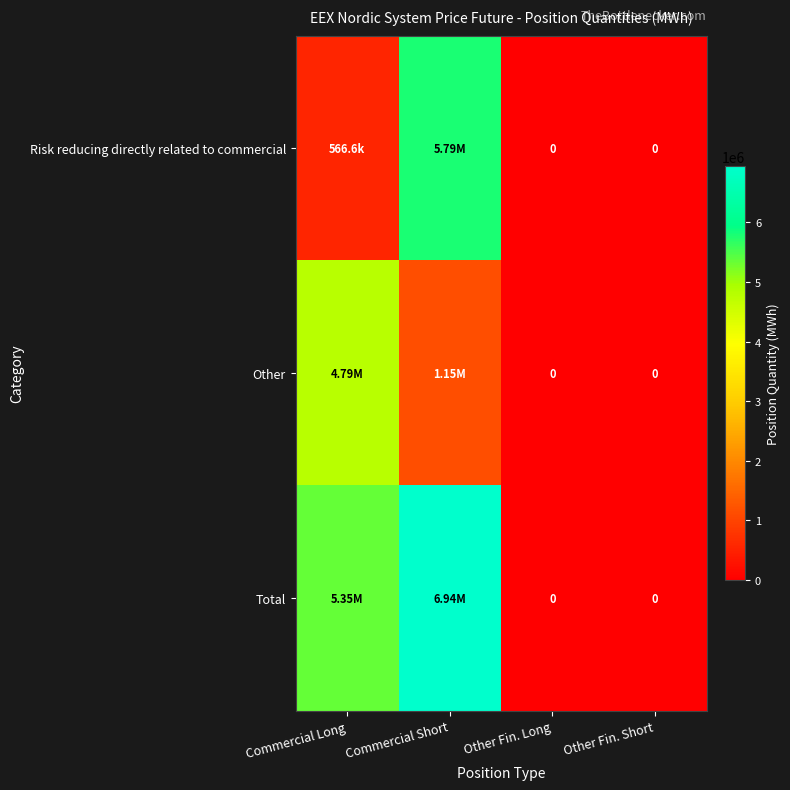

What is the difference between the maximum and minimum values in the Total series?

6939347